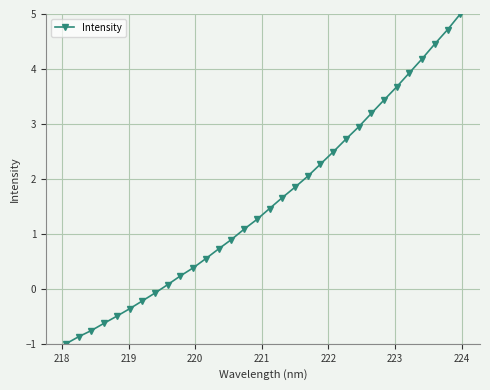

What is the average value?

1.6